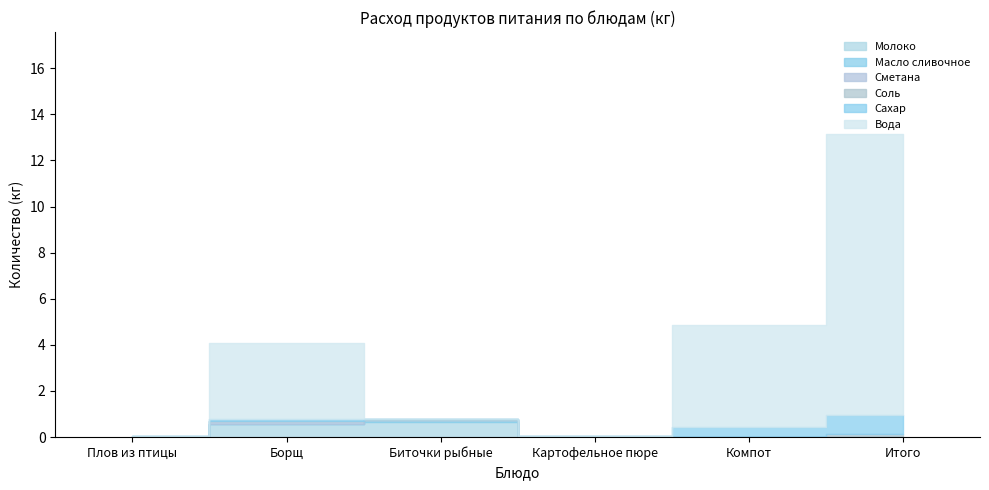

What are all the series names shown in the legend?

Молоко, Масло сливочное, Сметана, Соль, Сахар, Вода